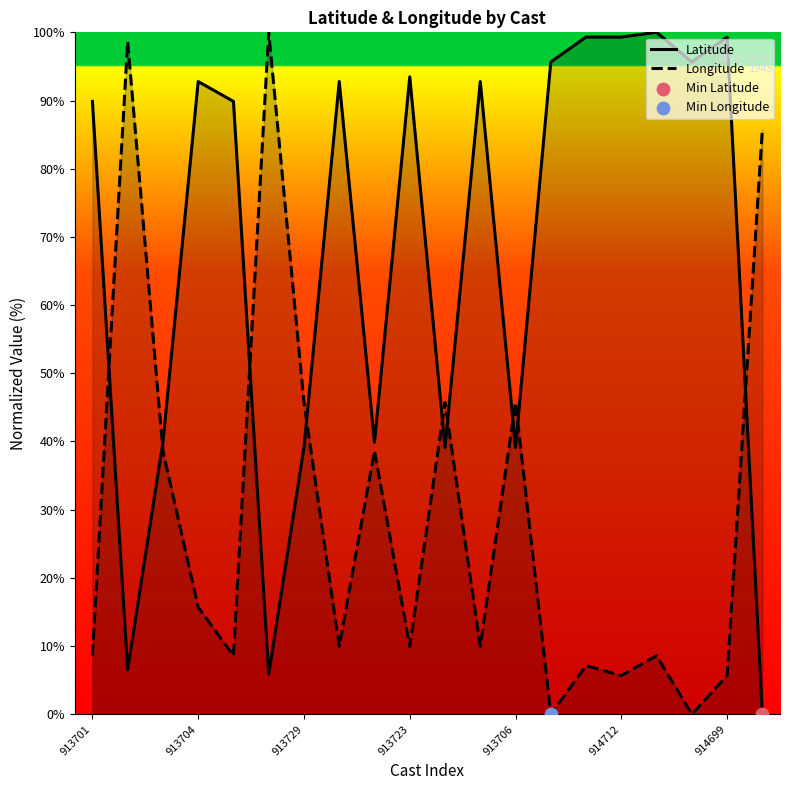

Which series reaches the minimum Y coordinate?

Latitude